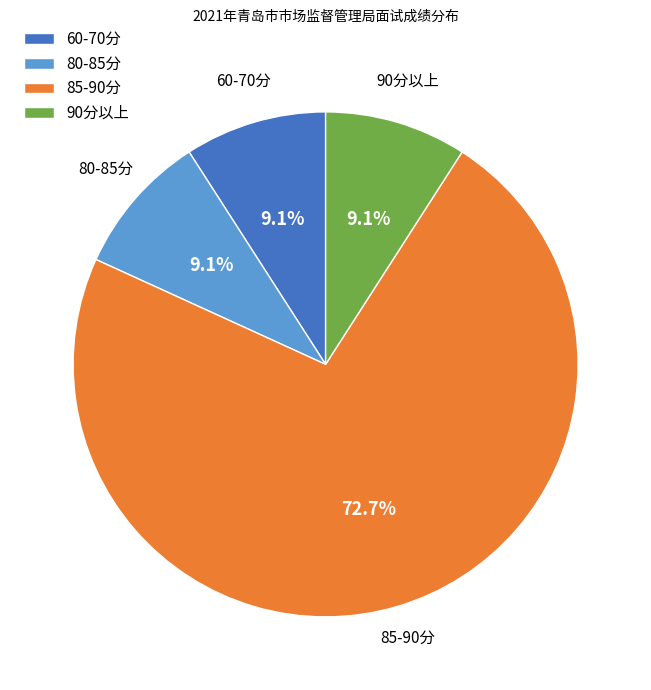

Which category has the biggest portion of the pie?

85-90分